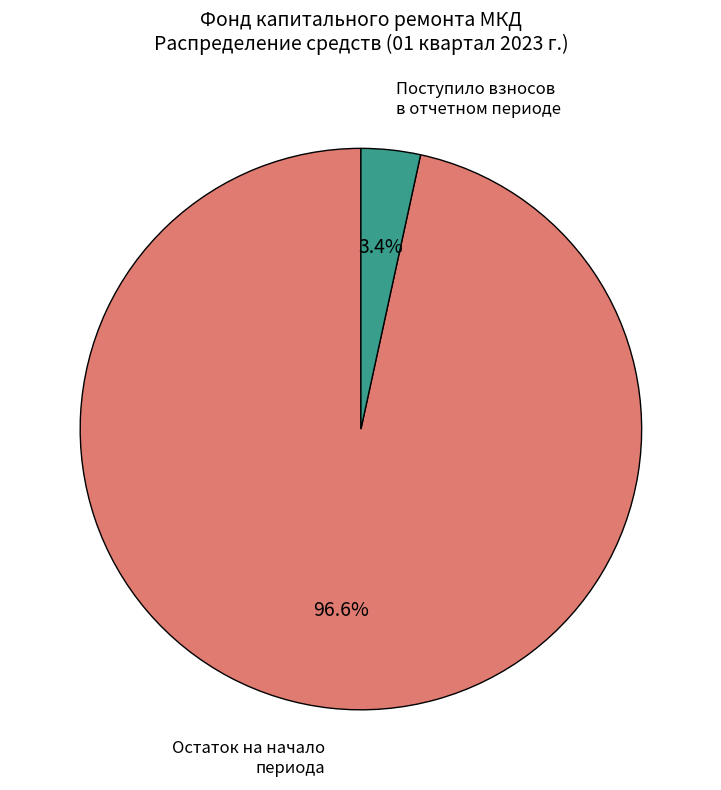

How many slices are in this pie chart?

2